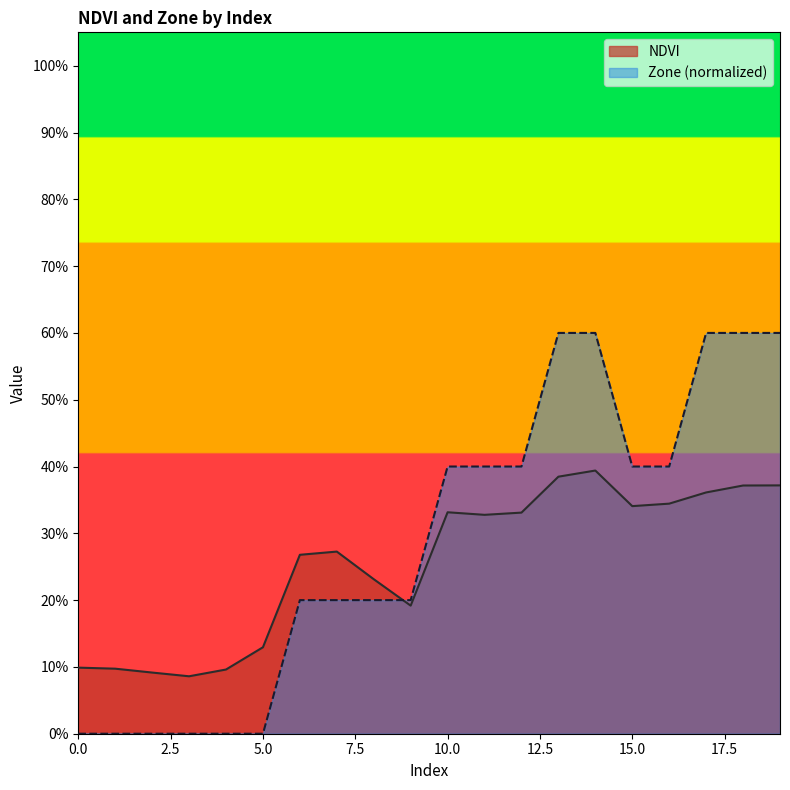

At 8, list the series in order from largest to smallest.

NDVI, Zone